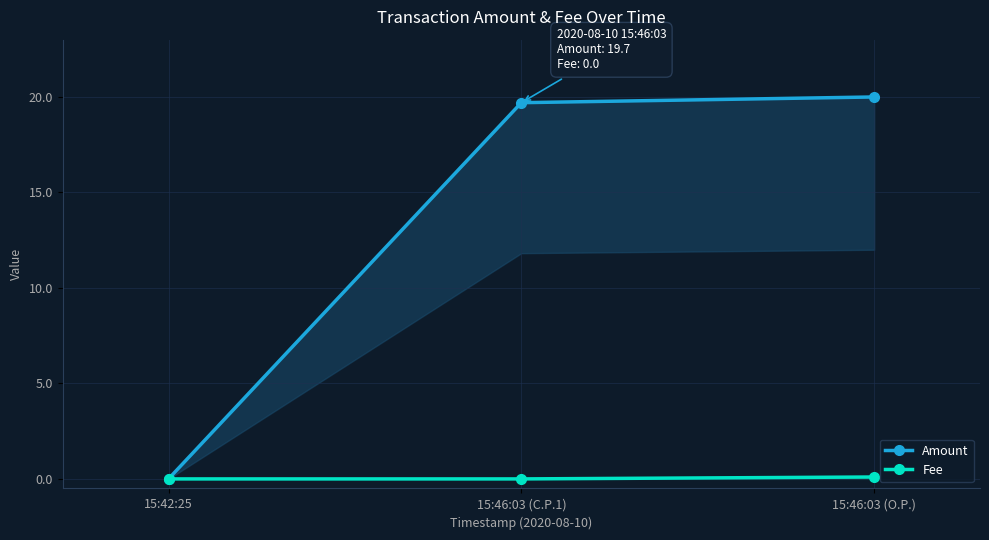

Rank the categories by Fee value from lowest to highest.

15:42:25, 15:46:03 (C.P.1), 15:46:03 (O.P.)